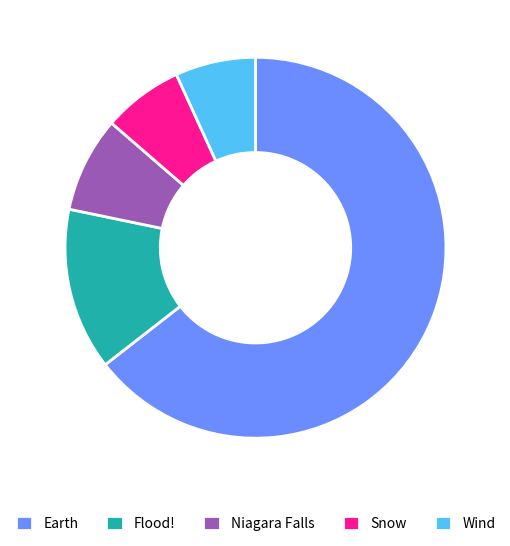

Combined, do Earth and Snow account for over 50%?

Yes